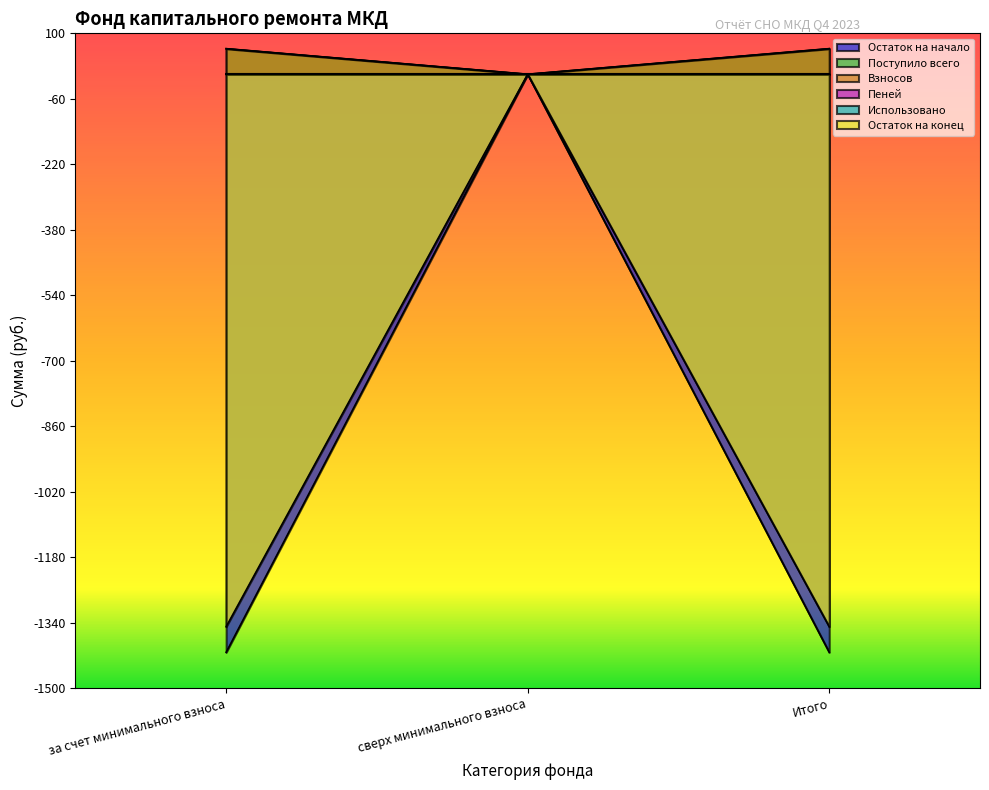

How many data points in Взносов are above 62?

2